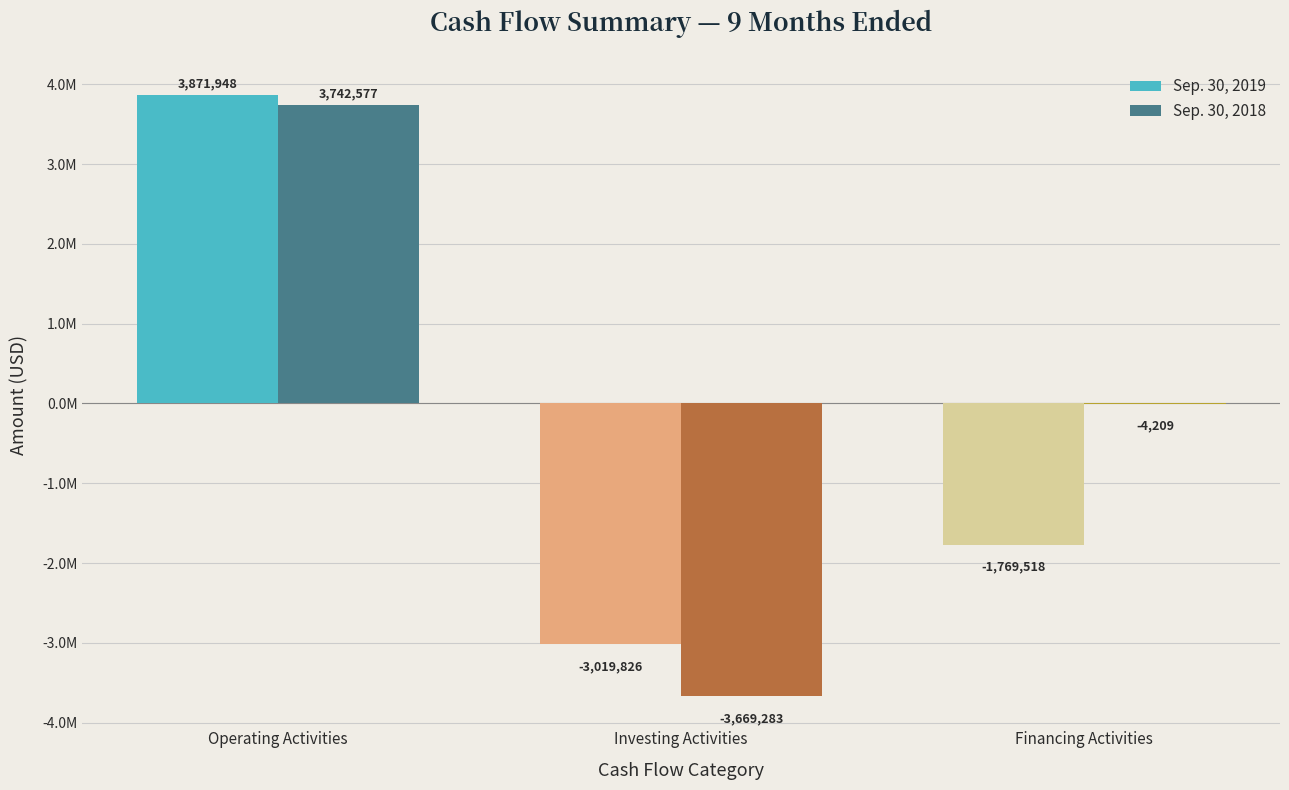

Which category has the lowest value in the Sep. 30, 2018 series?

Investing Activities